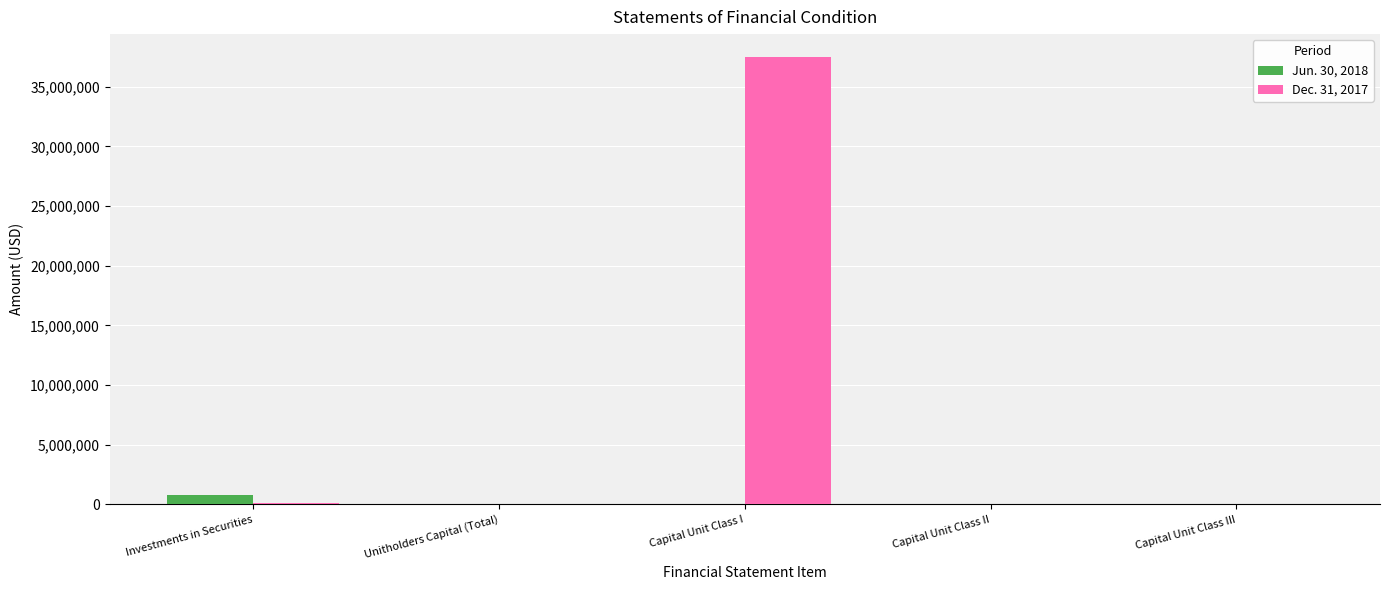

How many distinct data groups are displayed?

2